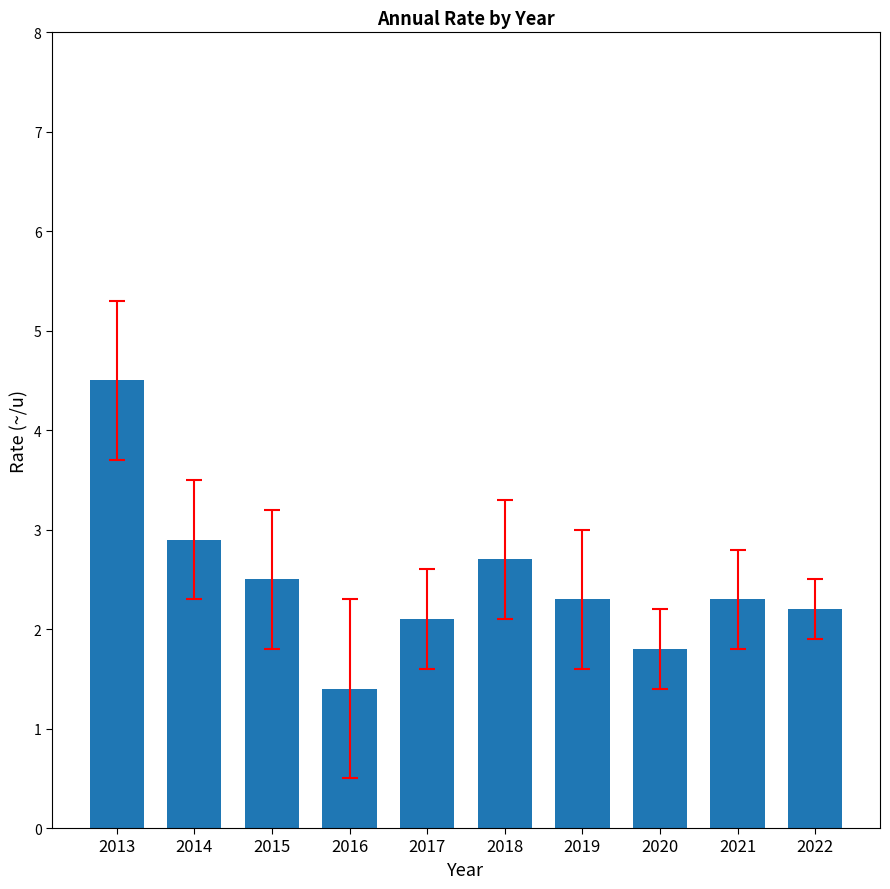

Which category has the lowest value across all series?

2016